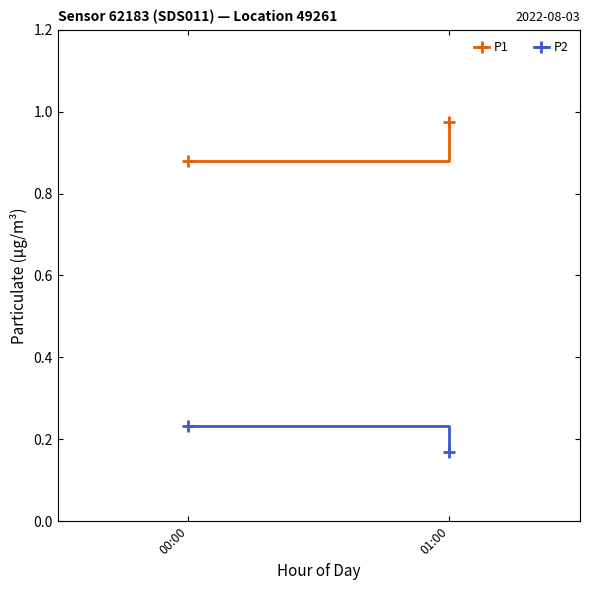

Which category has the highest value in the P1 series?

01:00